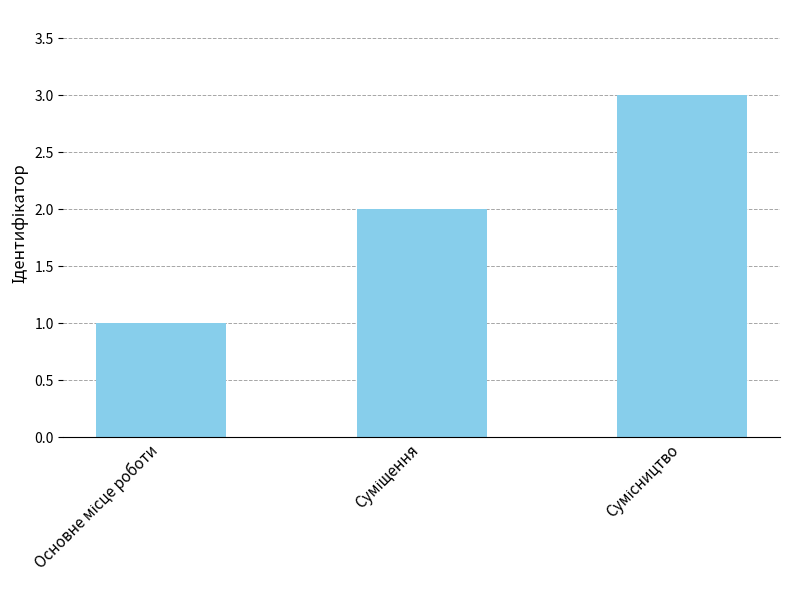

Reading left to right, list all the values displayed in this chart.

1	2	3